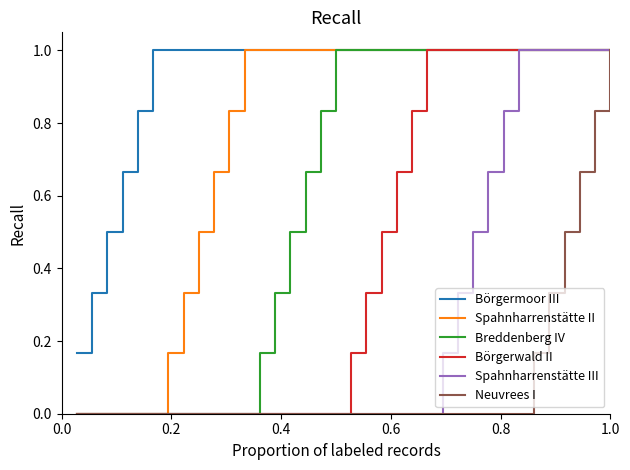

How many distinct data groups are displayed?

6